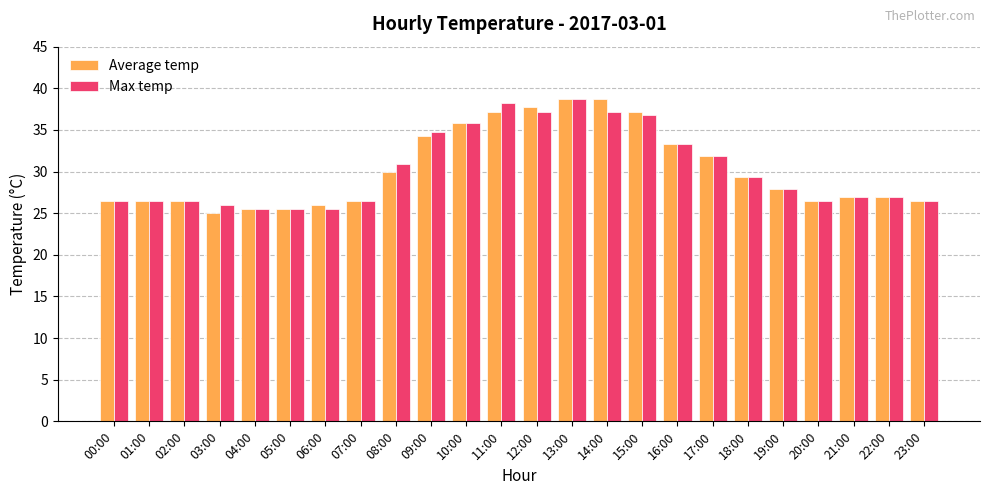

What is the average value of the Max temp series?

30.3